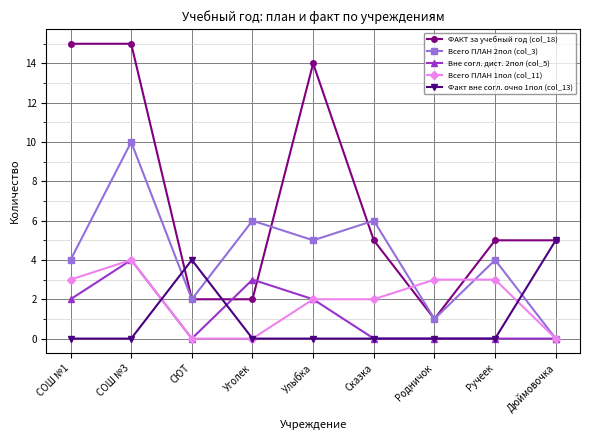

Which series changed the most between Родничок and Ручеек?

ФАКТ за учебный год (col_18)